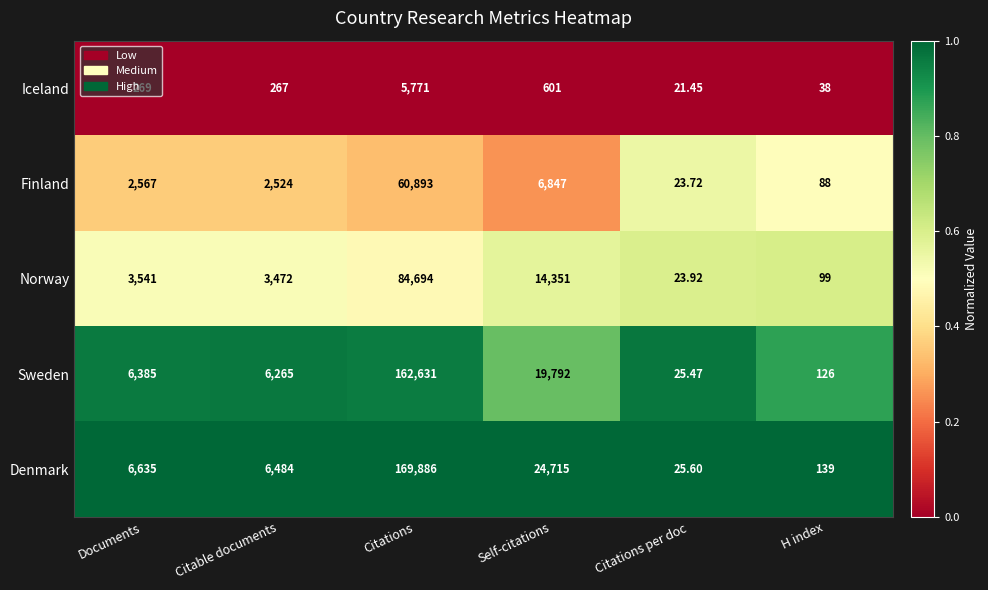

Which series has the widest spread of values?

Denmark